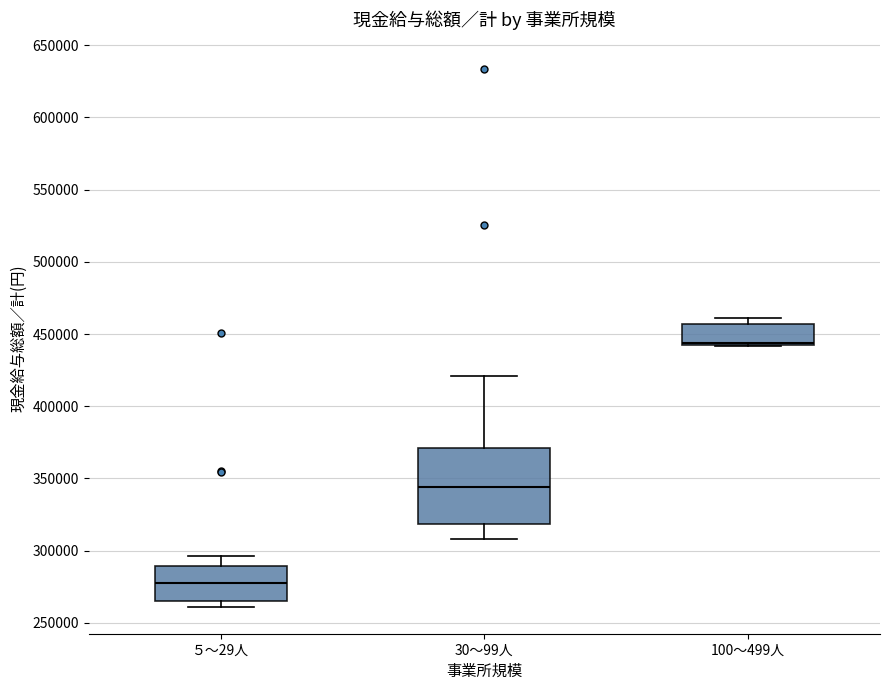

Where does the upper whisker of the box for 30～99人 end on the y-axis? The values are not printed on the chart, so give them approximately, as read against the axis.

420000